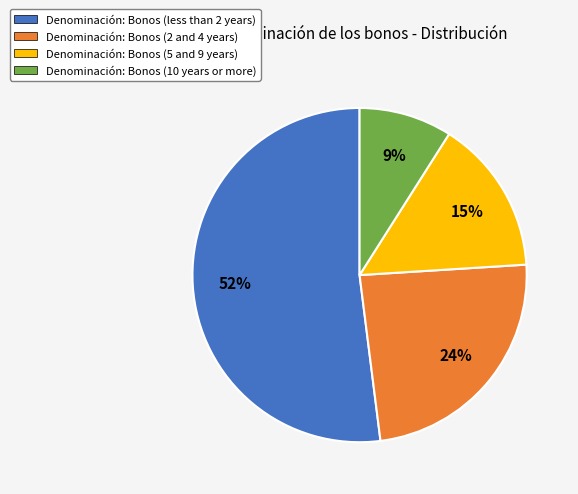

Which category has the smallest portion of the pie?

Denominación: Bonos (10 years or more)